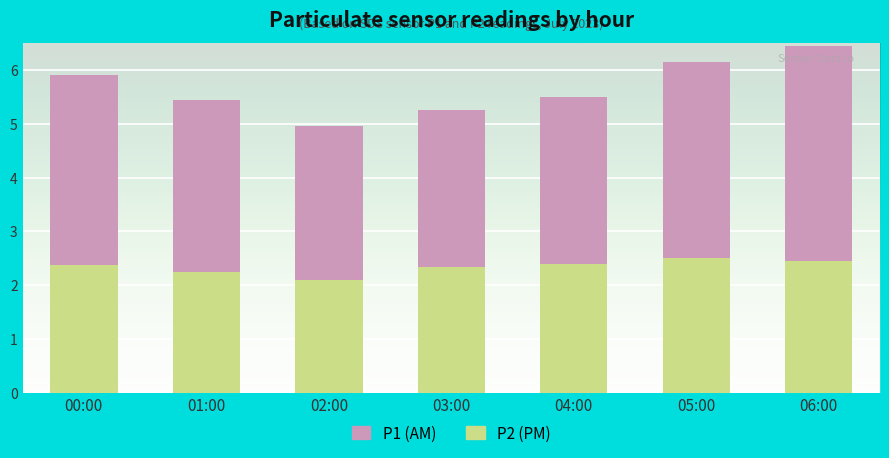

What is the total value across all series at 01:00?

5.5